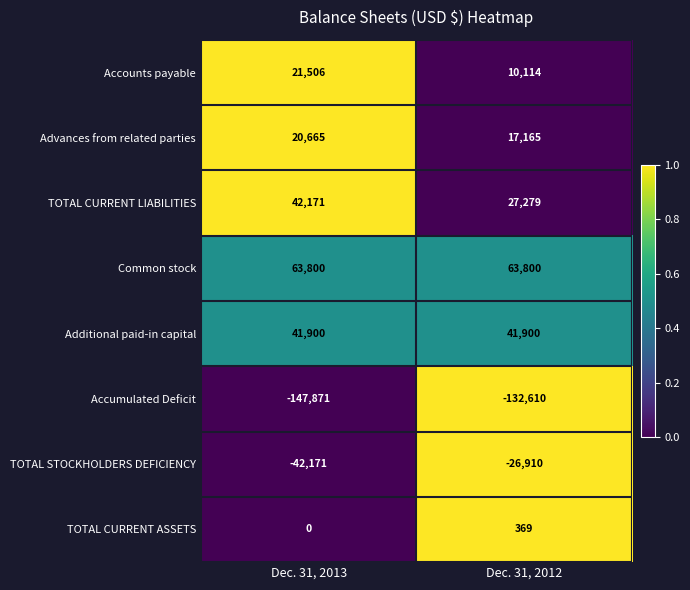

Rank the series by their maximum value, from highest to lowest.

Common stock, TOTAL CURRENT LIABILITIES, Additional paid-in capital, Accounts payable, Advances from related parties, TOTAL CURRENT ASSETS, TOTAL STOCKHOLDERS DEFICIENCY, Accumulated Deficit